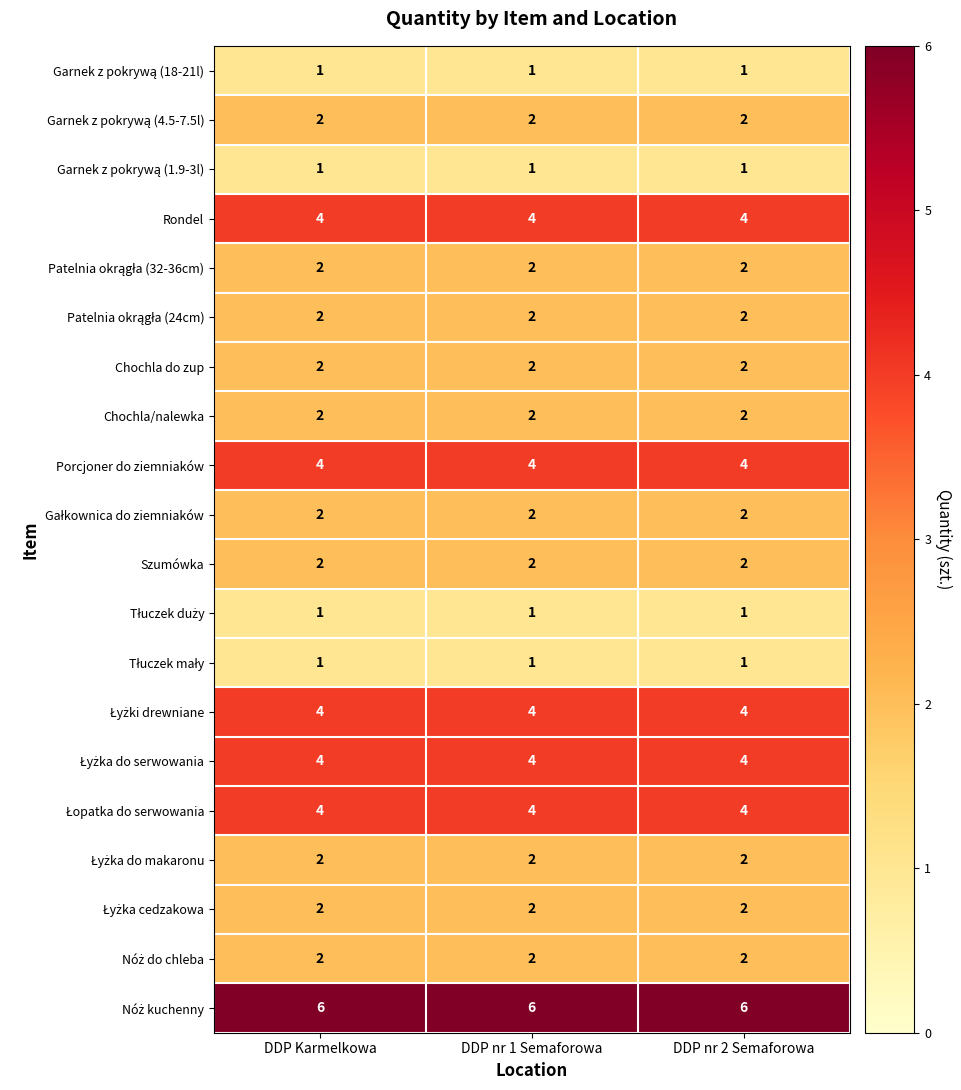

What is the difference between the highest and lowest values at DDP nr 2 Semaforowa?

5